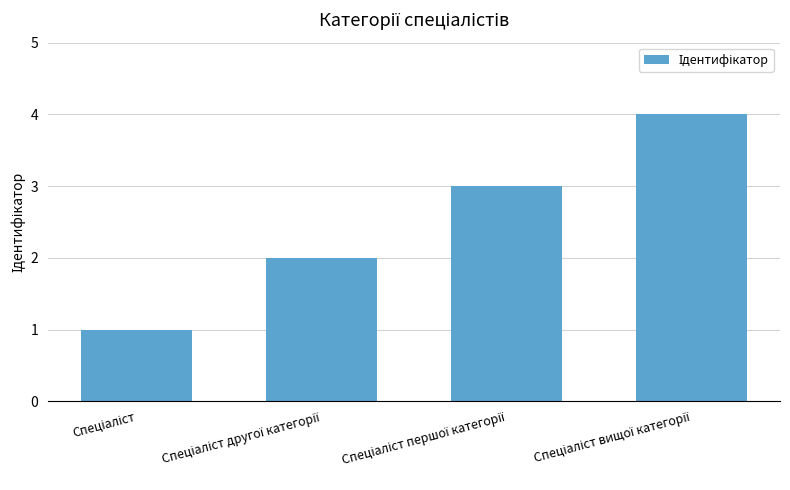

How many bars are there in total?

4